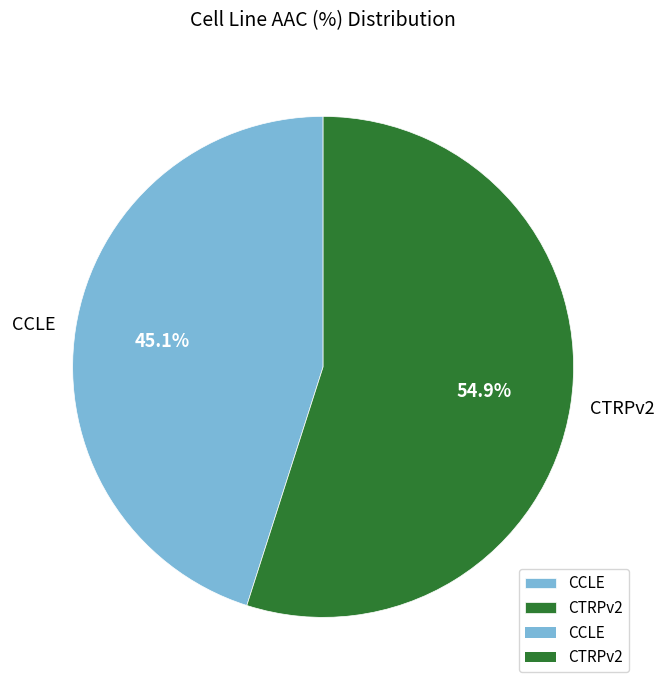

What portion of the pie excludes CCLE?

54.9%